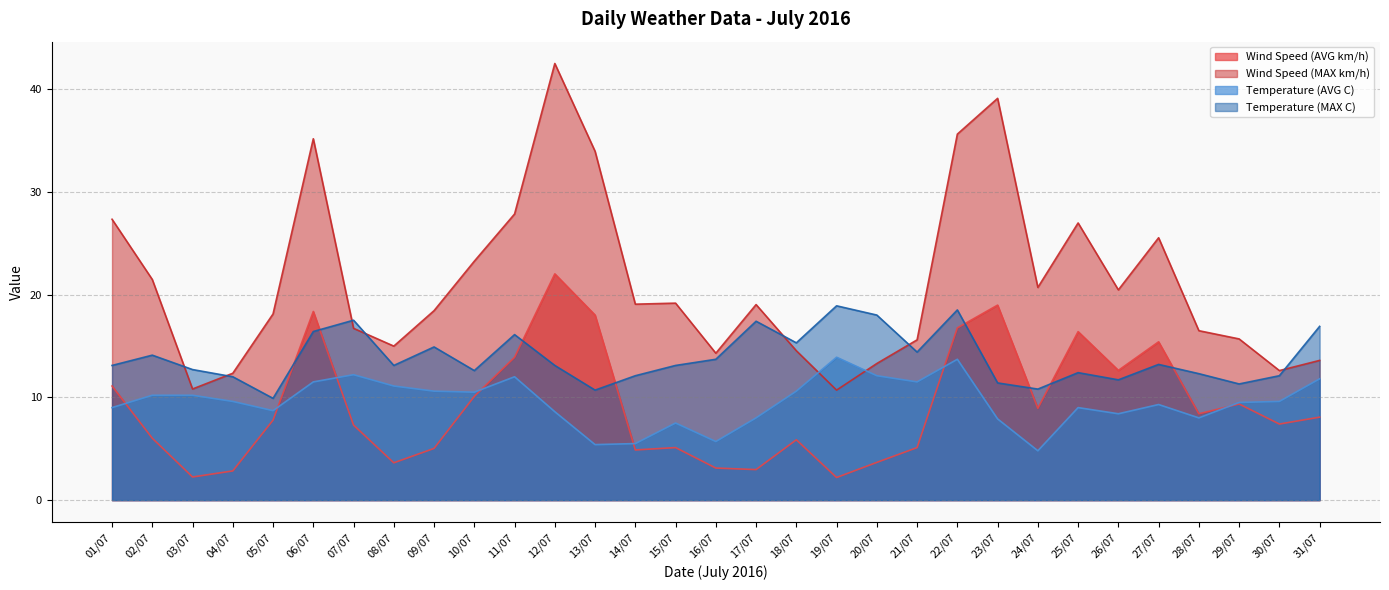

Reading left to right, transcribe all the data shown in this chart.

Wind Speed (AVG km/h): 11.1	6.0	2.2	2.8	7.8	18.4	7.3	3.6	5.0	10.1	13.9	22.0	18.0	4.9	5.1	3.1	3.0	5.9	2.2	3.7	5.1	16.8	19.0	8.9	16.4	12.6	15.4	8.4	9.3	7.4	8.1
Wind Speed (MAX km/h): 27.3	21.5	10.8	12.3	18.1	35.1	16.7	15.0	18.4	23.2	27.8	42.5	33.9	19.1	19.2	14.3	19.0	14.5	10.7	13.3	15.6	35.6	39.1	20.7	27.0	20.4	25.5	16.5	15.7	12.6	13.6
Temperature (AVG C): 9.0	10.2	10.2	9.6	8.7	11.5	12.2	11.1	10.6	10.5	12.0	8.6	5.4	5.5	7.5	5.7	8.0	10.6	13.9	12.1	11.5	13.7	7.9	4.8	9.0	8.4	9.3	8.0	9.5	9.6	11.8
Temperature (MAX C): 13.1	14.1	12.7	12.0	9.9	16.4	17.5	13.1	14.9	12.6	16.1	13.1	10.7	12.1	13.1	13.7	17.4	15.3	18.9	18.0	14.4	18.5	11.4	10.8	12.4	11.7	13.2	12.3	11.3	12.1	16.9